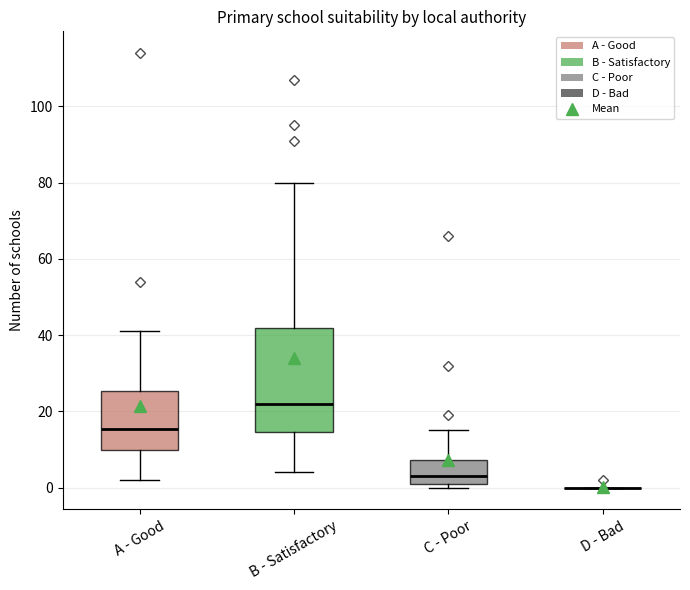

Reading left to right, transcribe this box plot: for each box, give where its median line is, the range the box spans, and where its two whiskers end, as read against the y-axis. The values are not printed on the chart, so give them approximately, as read against the axis.

A - Good: median 16, box 10 to 26, whiskers 2 to 42
B - Satisfactory: median 22, box 14 to 42, whiskers 4 to 80
C - Poor: median 4, box 2 to 8, whiskers 0 to 16
D - Bad: box collapsed to a line at 0, whiskers 0 to 0